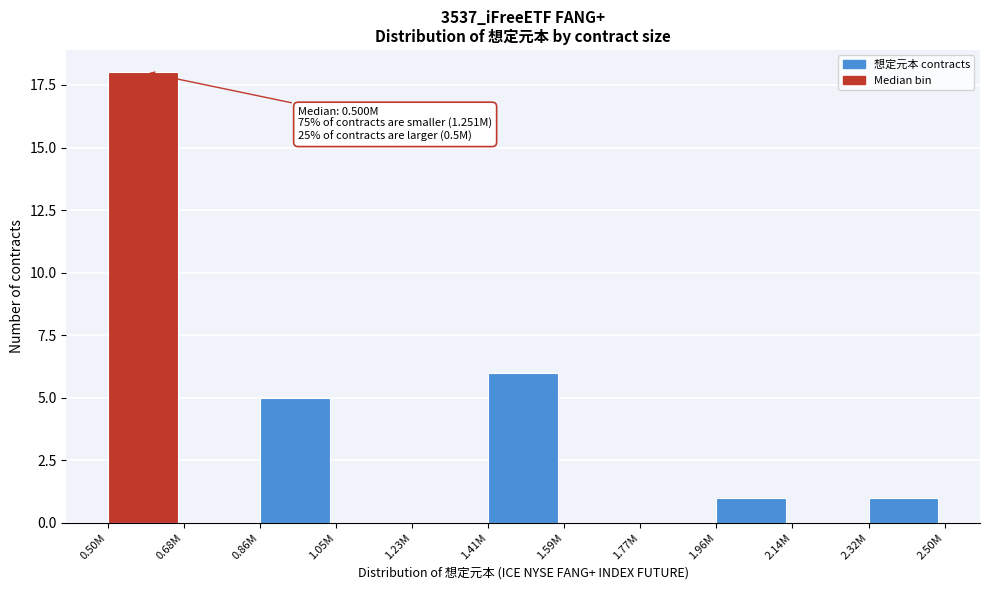

Reading left to right, transcribe all the data shown in this chart.

0.50M=18	0.68M=0	0.86M=5	1.05M=0	1.23M=0	1.41M=6	1.59M=0	1.77M=0	1.96M=1	2.14M=0	2.32M=1